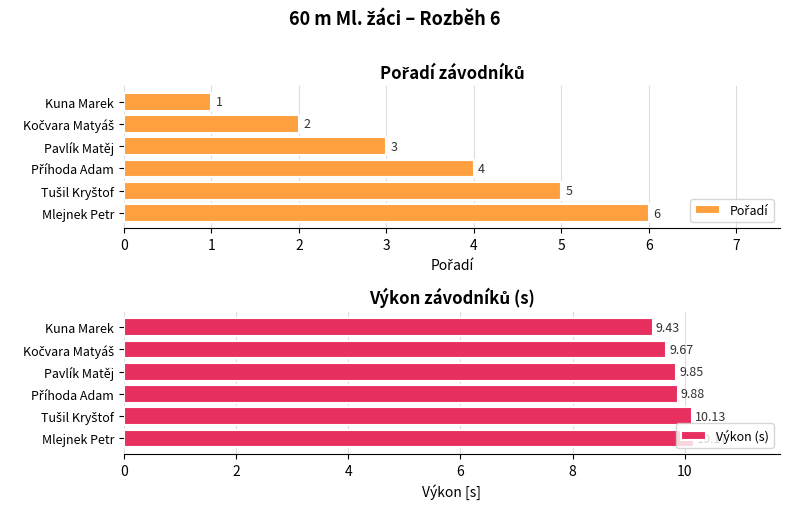

What is the spread (max minus min) of values at 3?

5.9